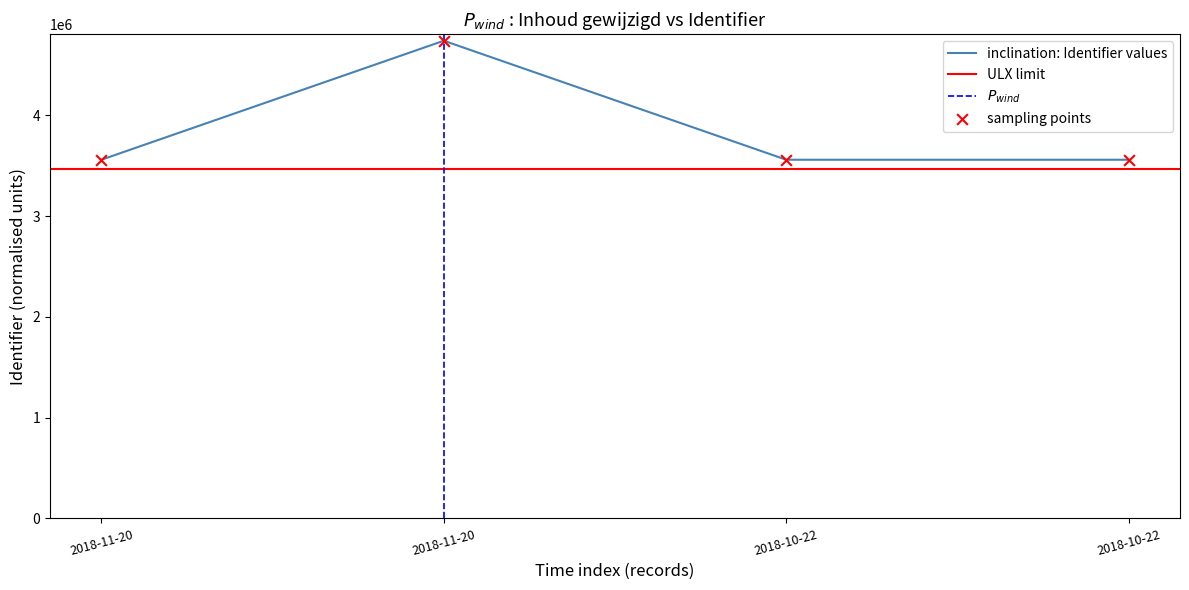

What is the change in value from 2018-11-20 to 2018-10-22?

-1180846